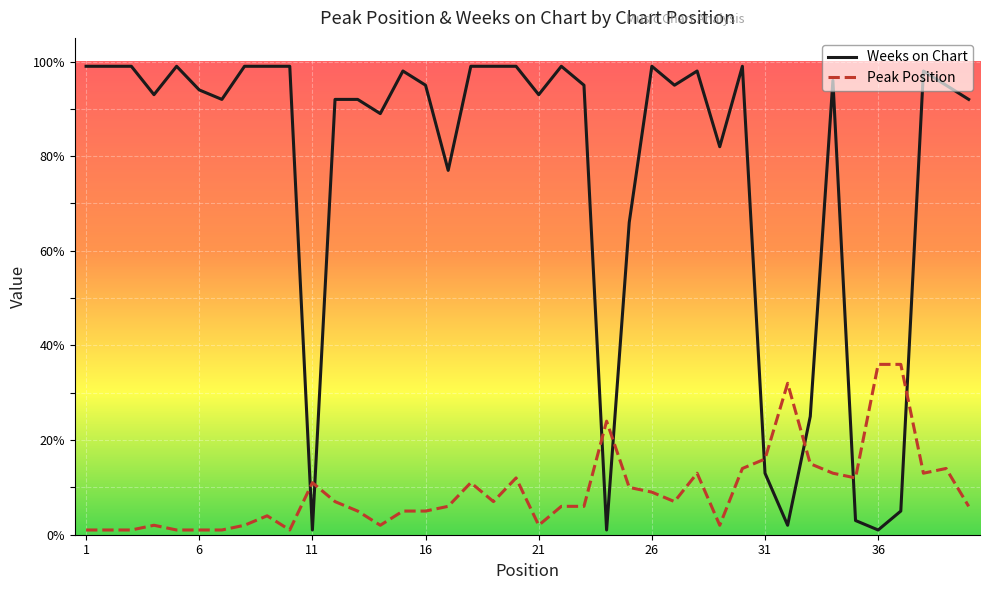

What are all the series names shown in the legend?

Weeks on Chart, Peak Position